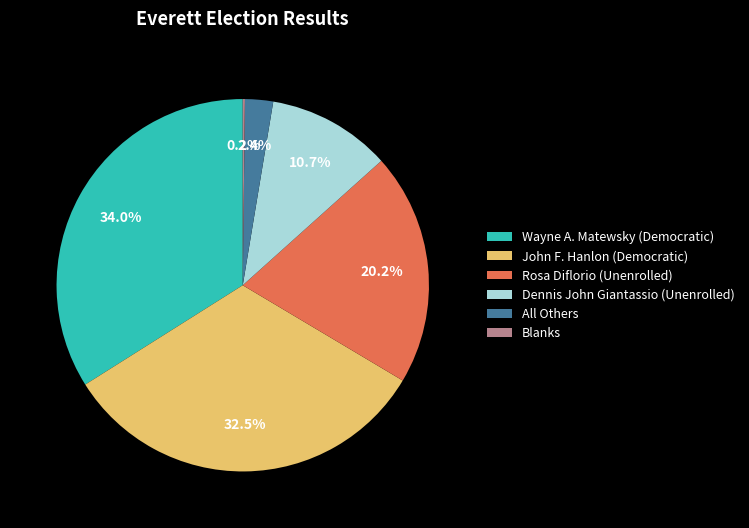

How much of the chart is everything except John F. Hanlon (Democratic)?

67.5%